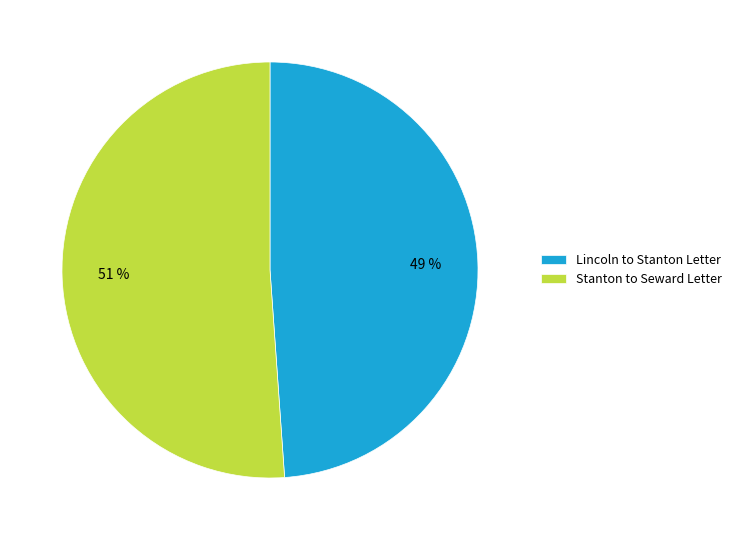

Which has a higher value, Stanton to Seward Letter or Lincoln to Stanton Letter?

Stanton to Seward Letter